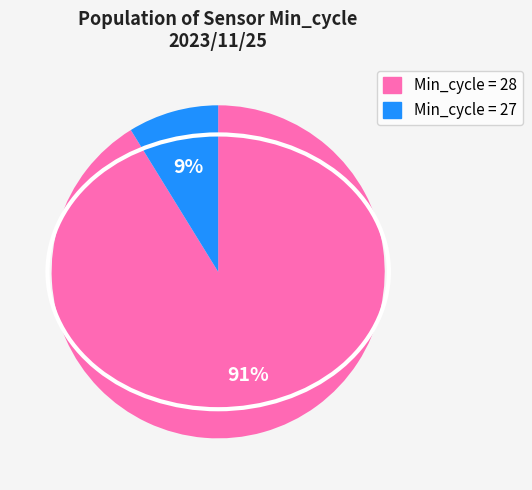

To the nearest percent, what is the average slice percentage?

50%